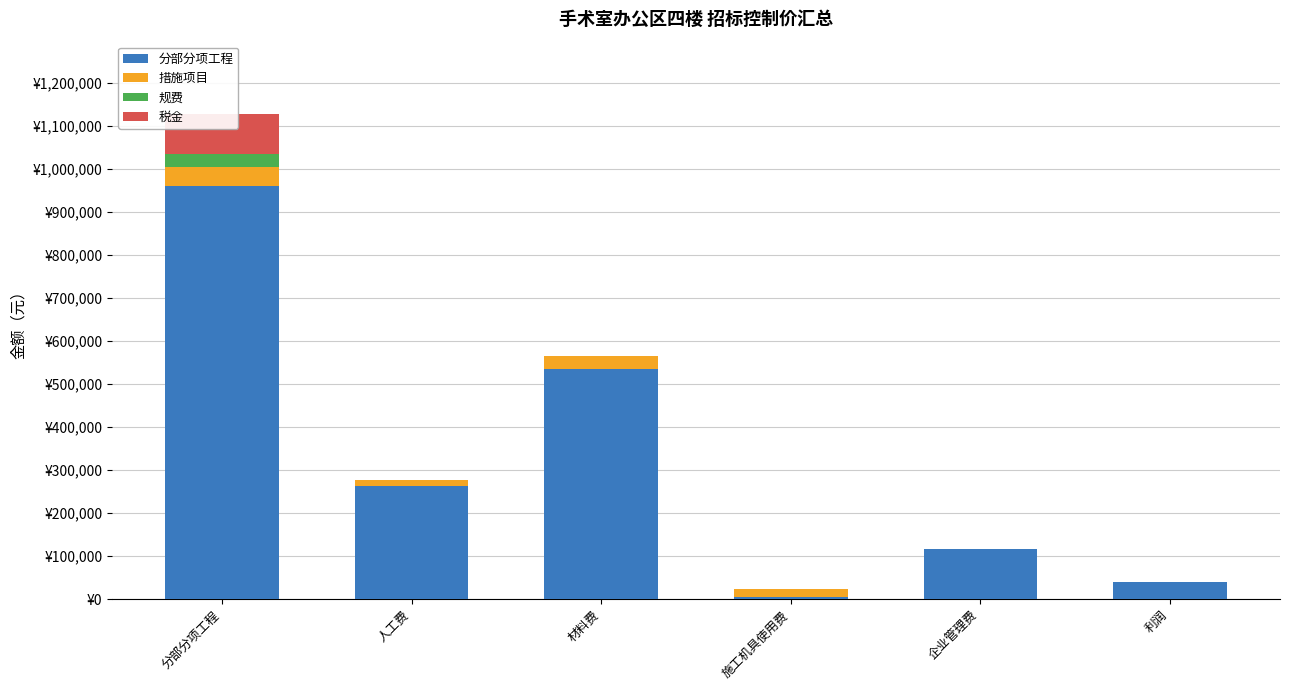

The 规费 series shows 0.0 at 人工费. True or false?

True